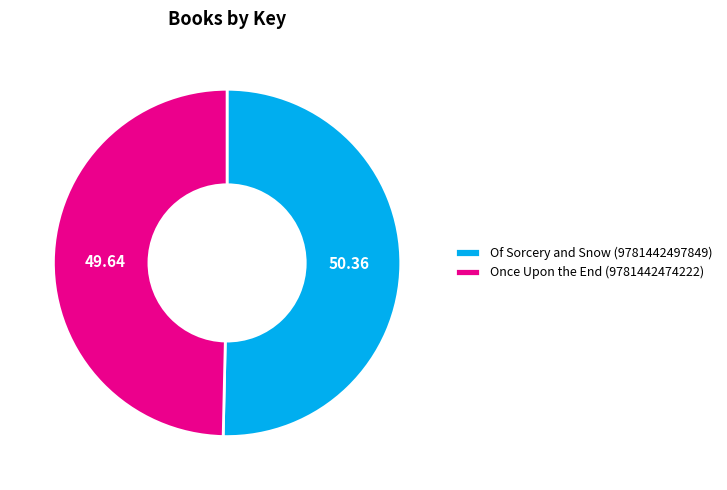

Does Of Sorcery and Snow (9781442497849) account for over 50% of the chart?

Yes